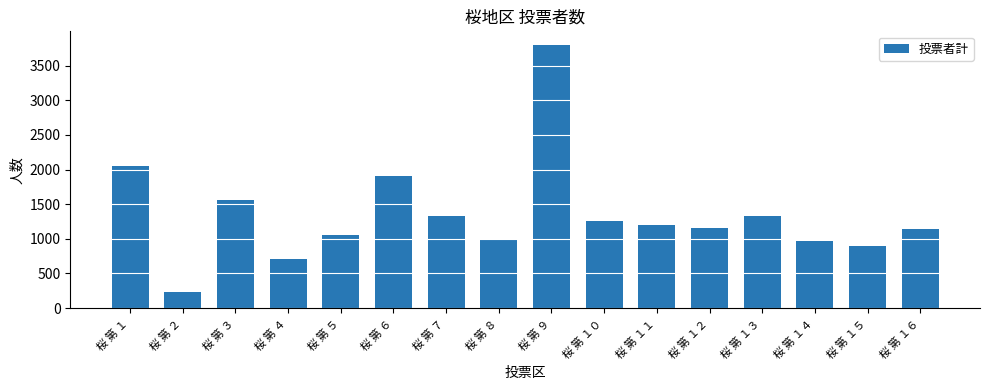

Is it true that the value at 桜 第 １５ is 890?

True